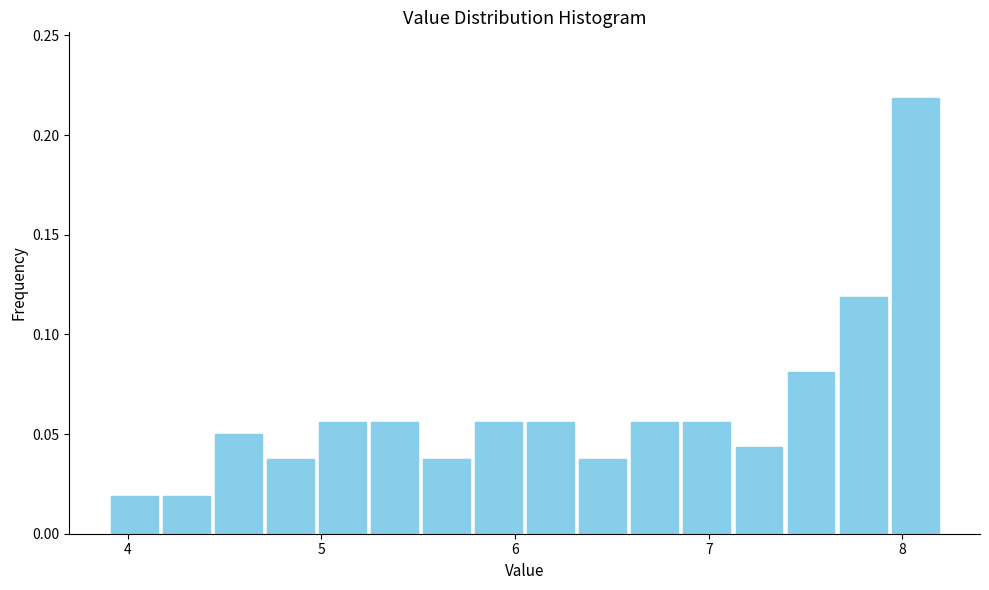

Read against the x-axis, roughly where is the centre of the tallest bar?

8.1